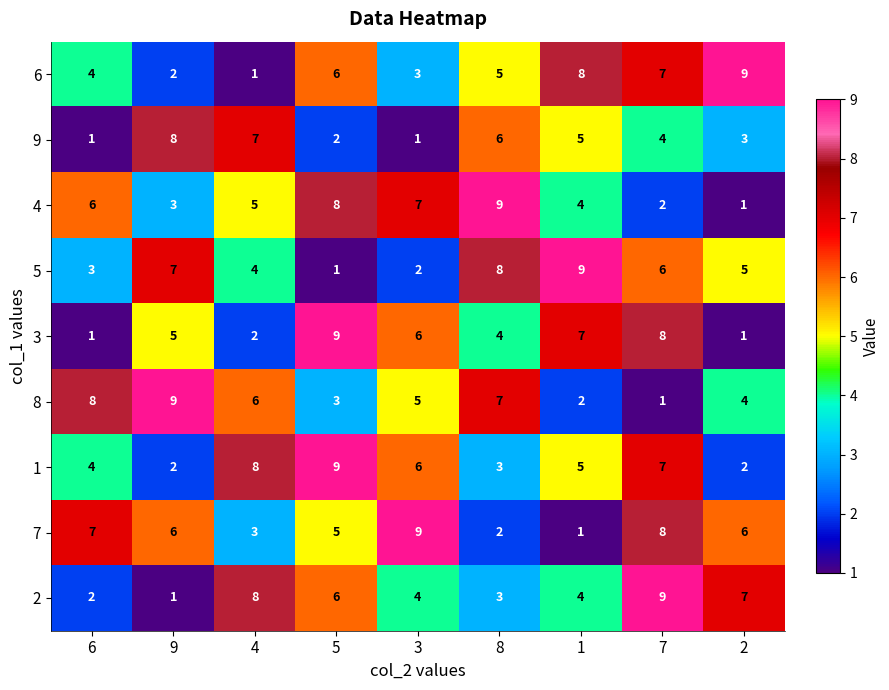

What is the average value of the 5 series?

5